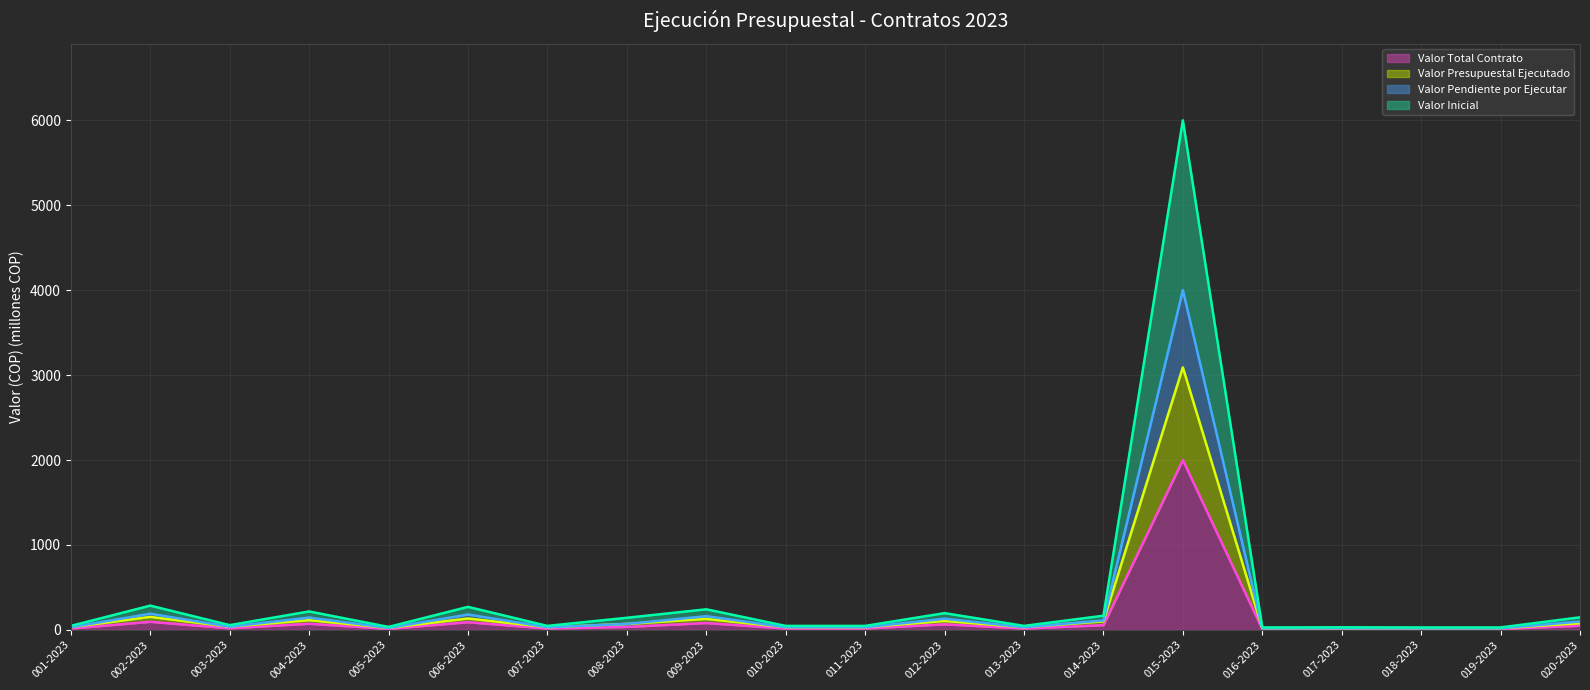

Rank the series by their average value, from highest to lowest.

Valor Inicial (línea), Valor Pendiente por Ejecutar (línea), Valor Presupuestal Ejecutado (línea), Valor Total Contrato (línea)